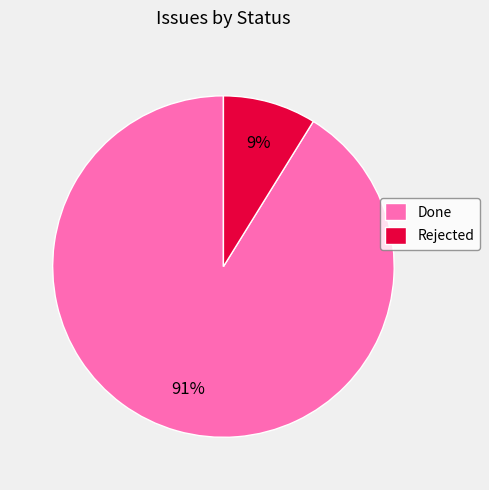

Between Rejected and Done, which is larger?

Done